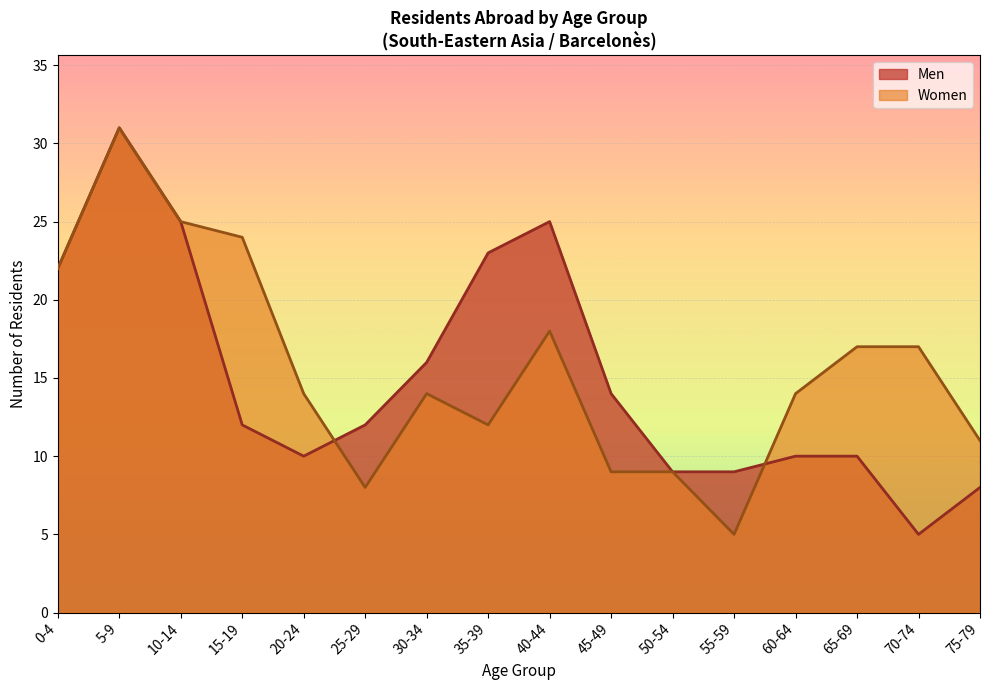

What is the sum of the Women values at 60-64 and 65-69?

31